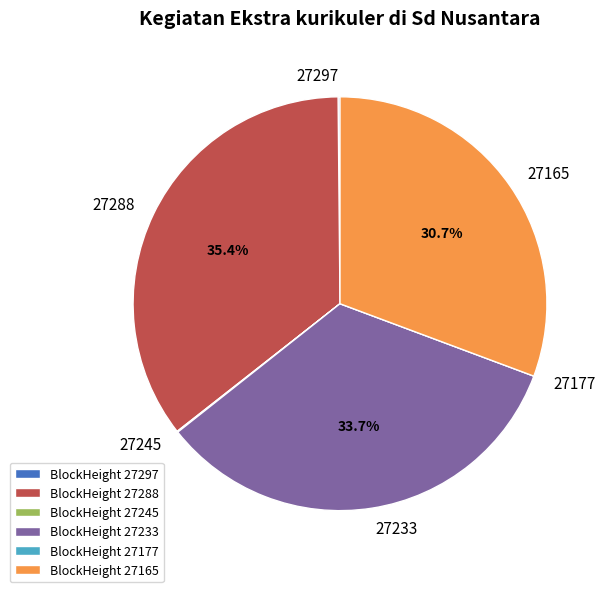

Does 27288 represent more than half of the total?

No